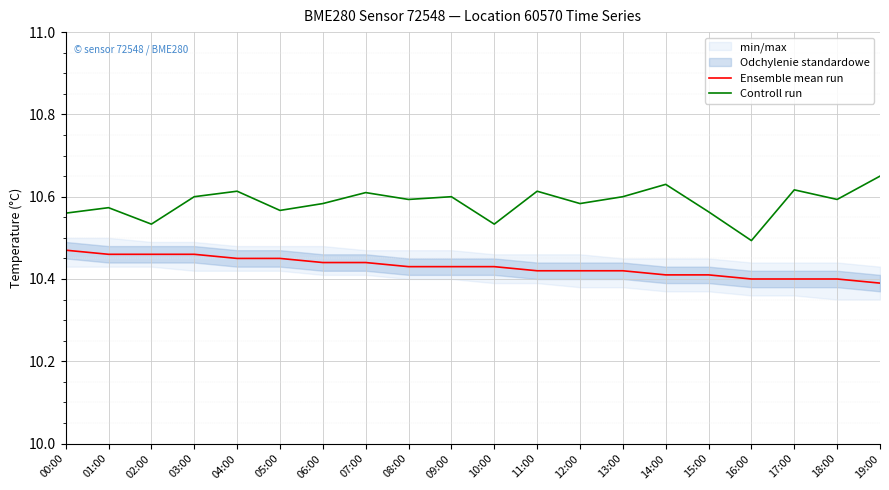

What is the difference between the maximum and second lowest values in the Controll run series?

0.1